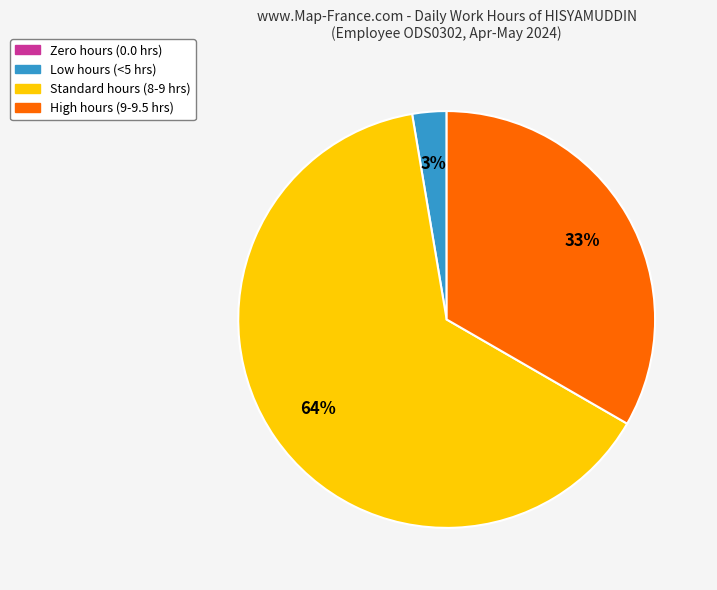

To the nearest percent, what is the average slice percentage?

25%